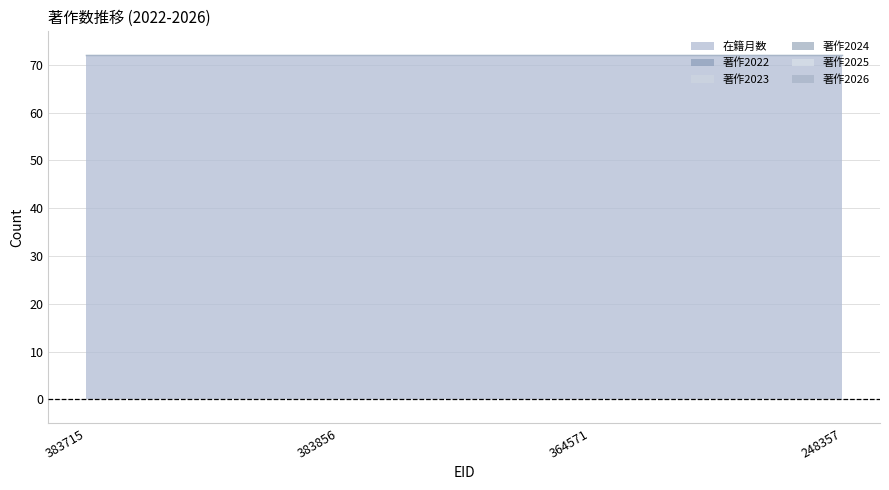

How many lines are shown in the chart?

6